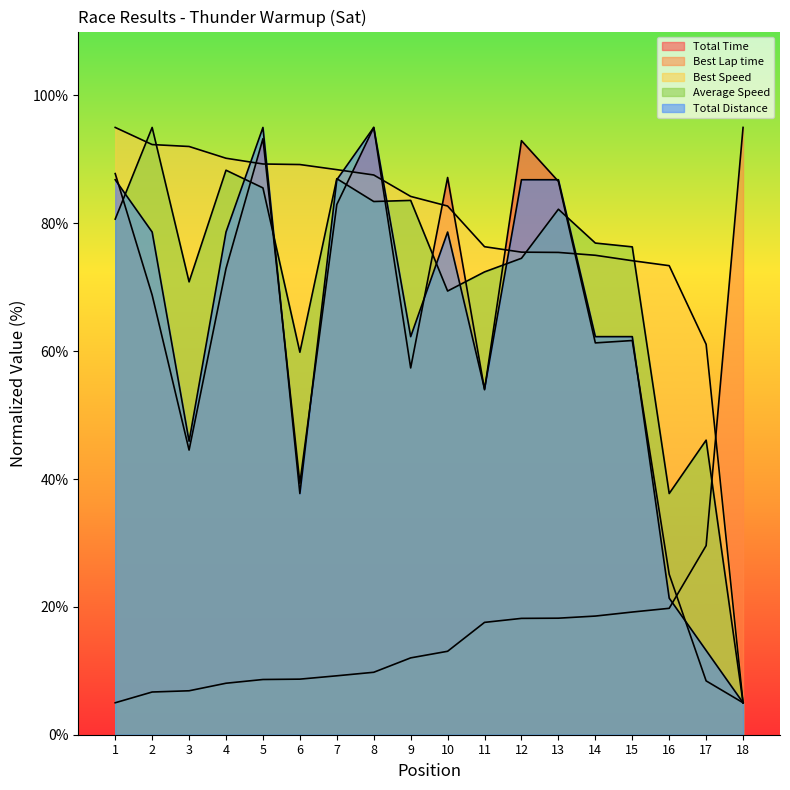

Reading left to right, what are all the values shown in this chart?

Total Time: 87.8	68.8	44.5	72.9	93.2	39.3	82.9	95.0	57.4	87.2	54.0	92.9	86.6	61.3	61.7	25.1	8.4	5.0
Best Lap time: 5.0	6.7	6.9	8.1	8.6	8.7	9.2	9.8	12.0	13.1	17.6	18.2	18.2	18.6	19.2	19.8	29.6	95.0
Best Speed: 95.0	92.3	92.0	90.2	89.3	89.2	88.4	87.6	84.2	82.7	76.3	75.5	75.4	75.0	74.2	73.4	61.1	5.0
Average Speed: 80.7	95.0	70.8	88.3	85.5	59.8	87.0	83.4	83.6	69.4	72.4	74.5	82.2	76.9	76.3	37.7	46.1	5.0
Total Distance: 86.8	78.6	45.9	78.6	95.0	37.7	86.8	95.0	62.3	78.6	54.1	86.8	86.8	62.3	62.3	21.4	13.2	5.0